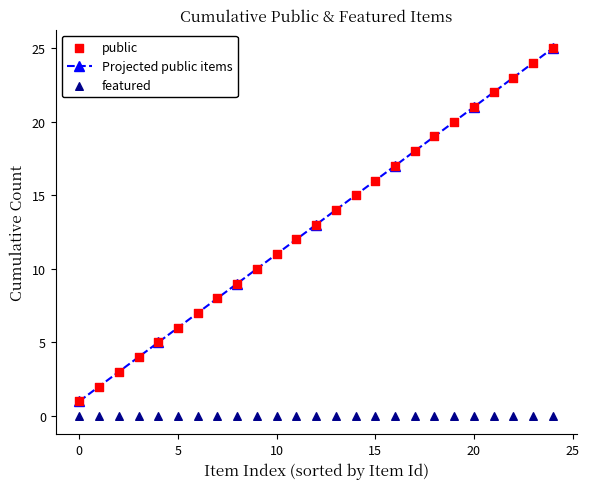

At how many categories does at least one series exceed 17?

8